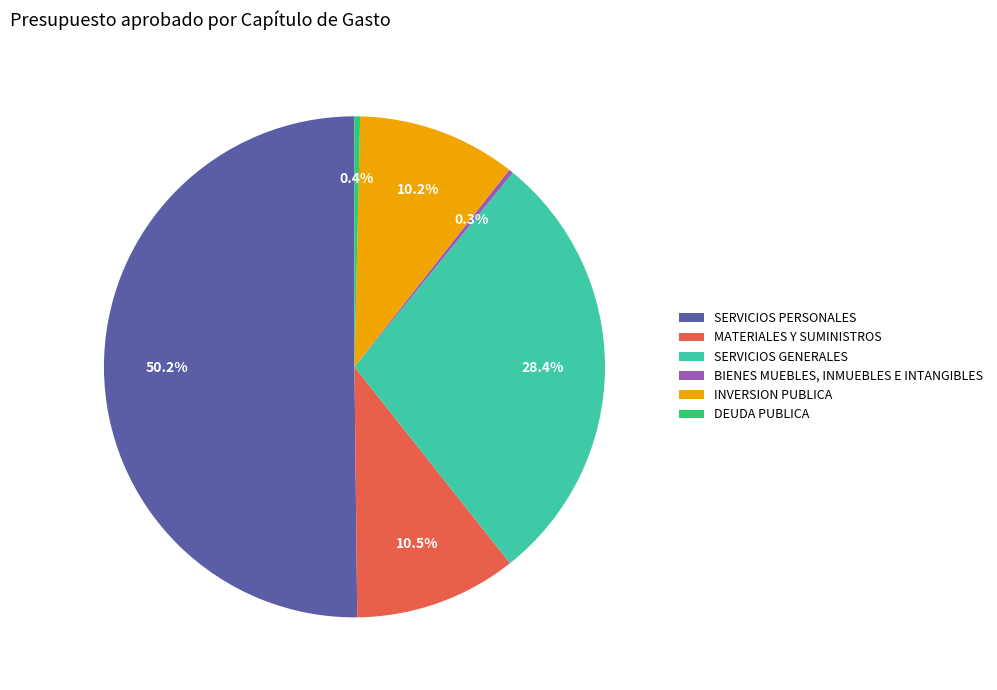

What is the majority slice?

SERVICIOS PERSONALES